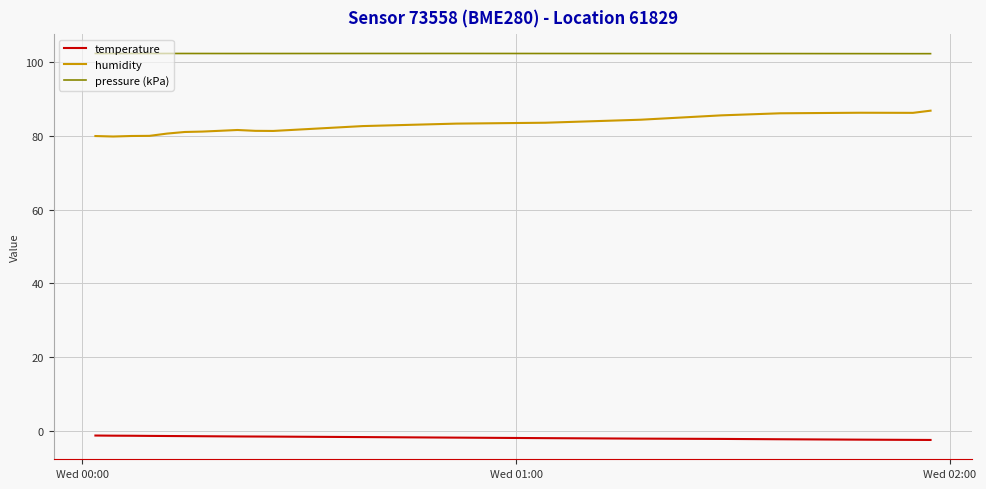

Rank the series by their maximum value, from lowest to highest.

temperature, humidity, pressure (kPa)